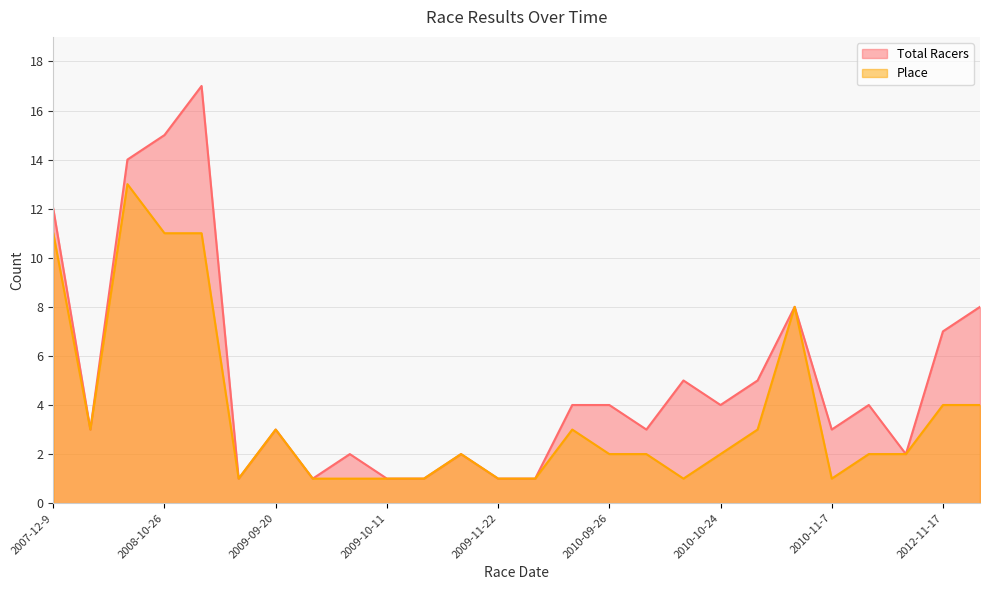

How many interior local peaks does the Place series have?

5